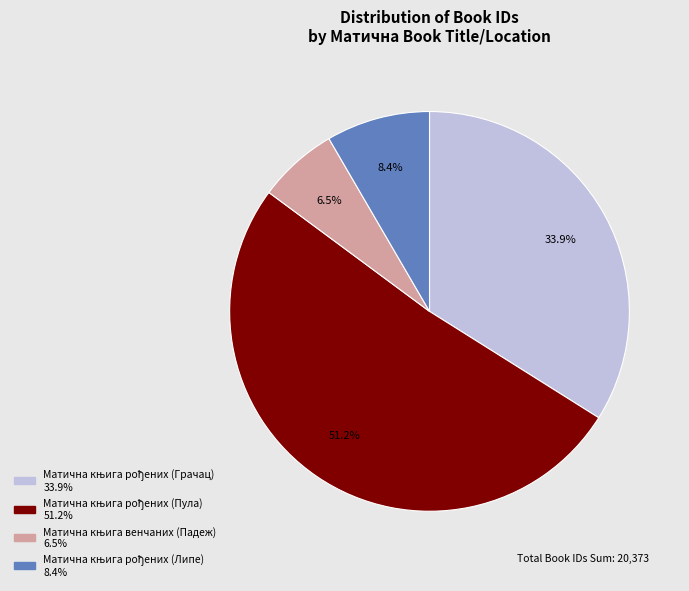

Is there a majority slice in this chart?

Yes